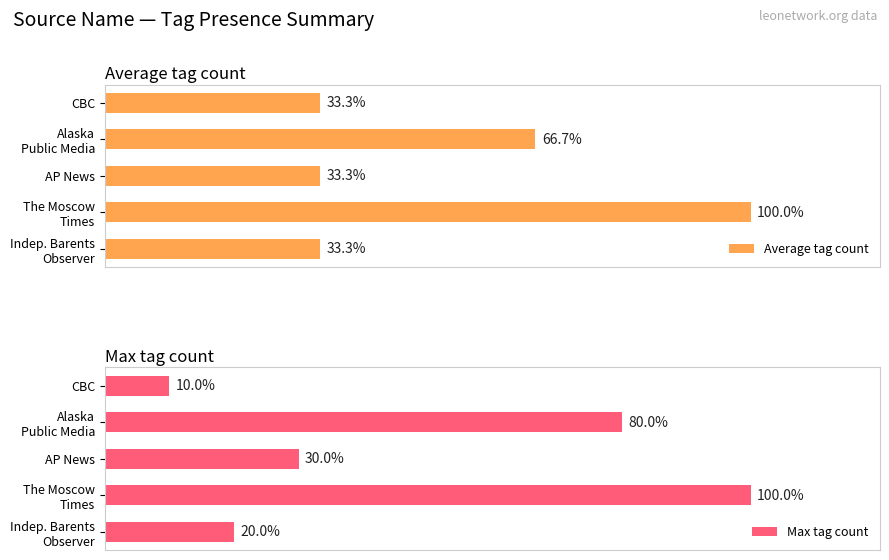

What is the sum of all Max tag count values?

240.0